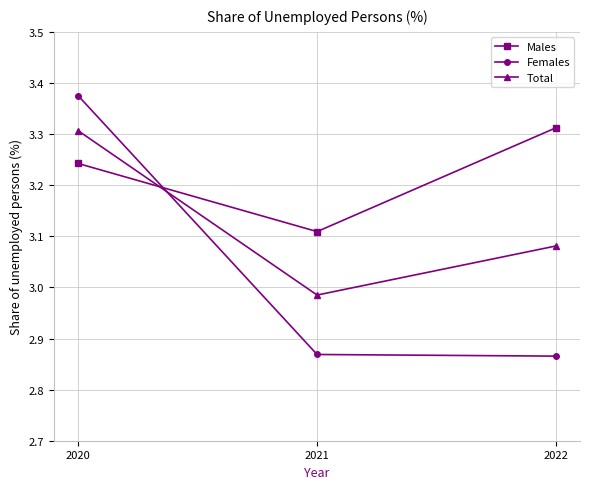

The value of Males at 2022 is 4.8. True or false?

False